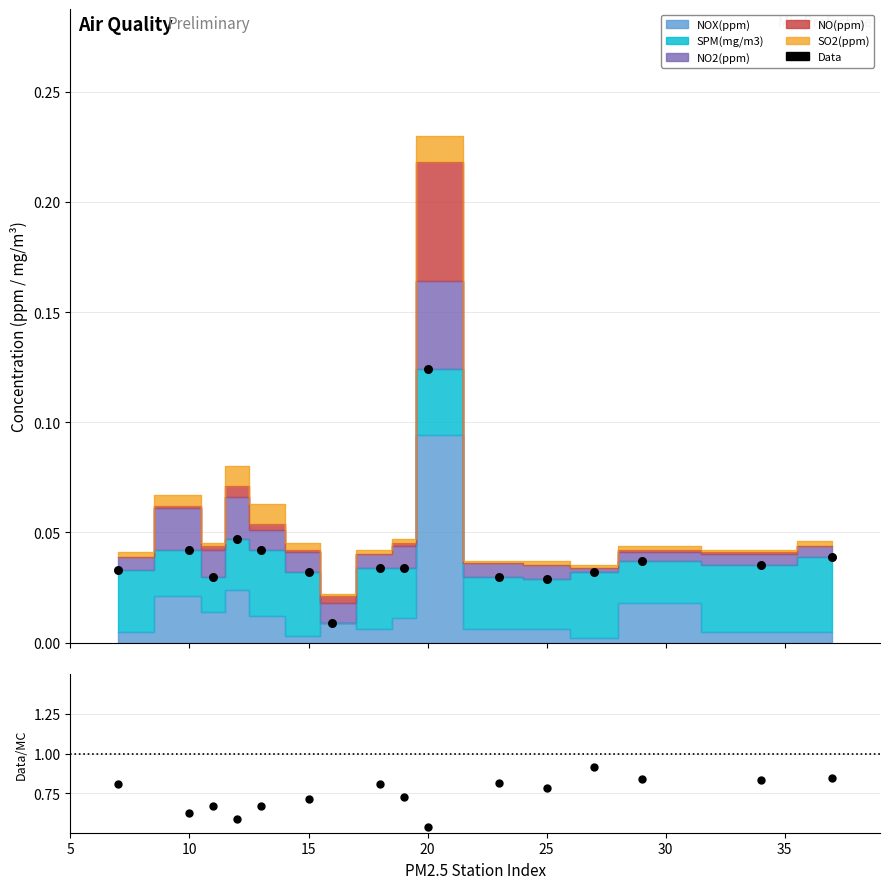

Which has a higher value, 10 or 10?

10